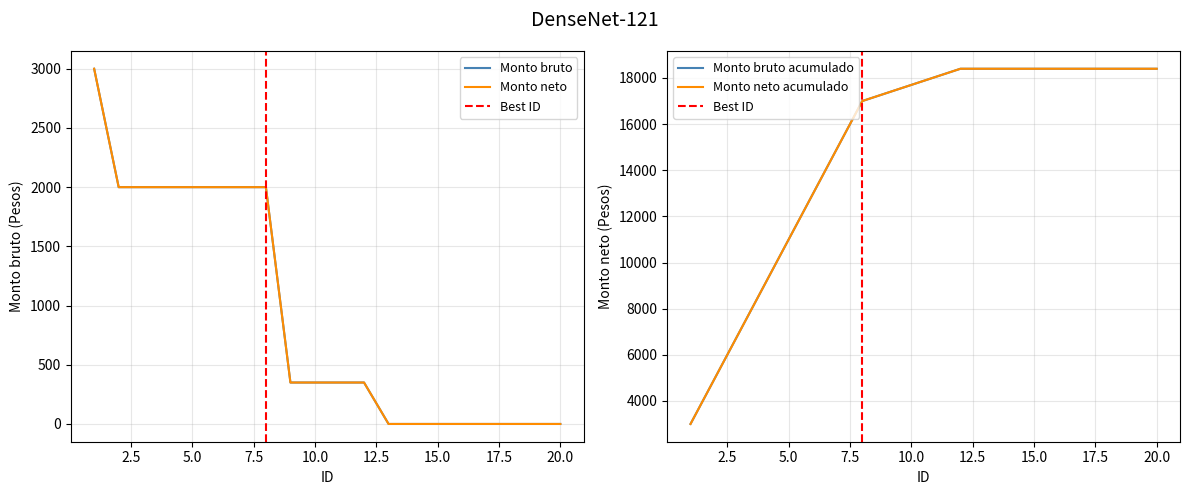

True or false: Monto bruto and Monto neto cross at least once.

False